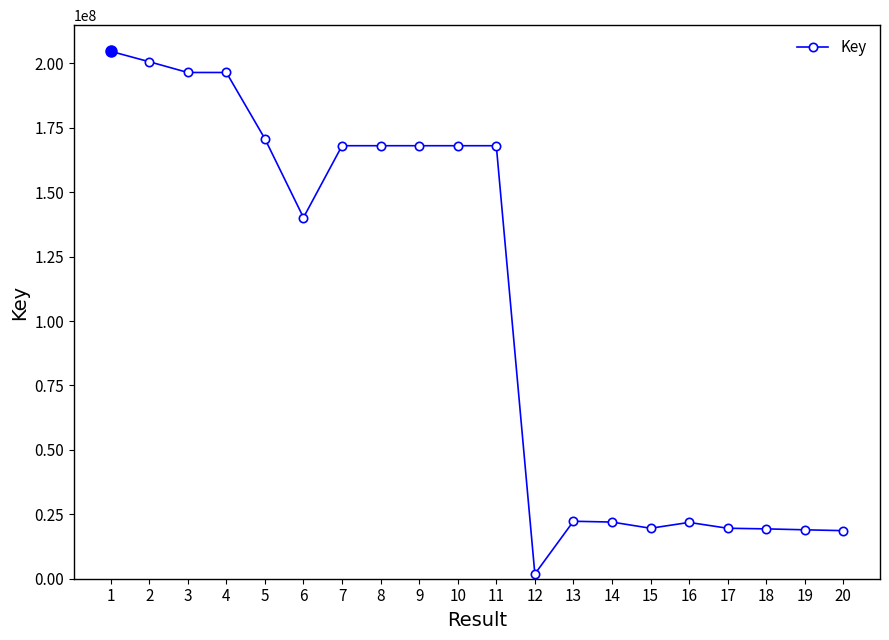

Is it true that the value at 10 is 168023245?

True